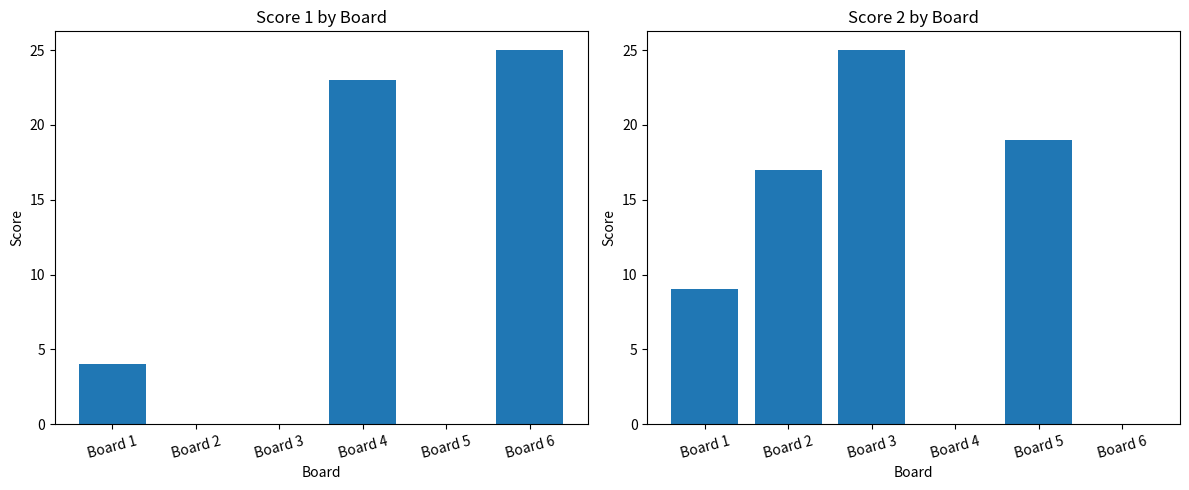

At which category is the sum across all series the highest?

Board 3